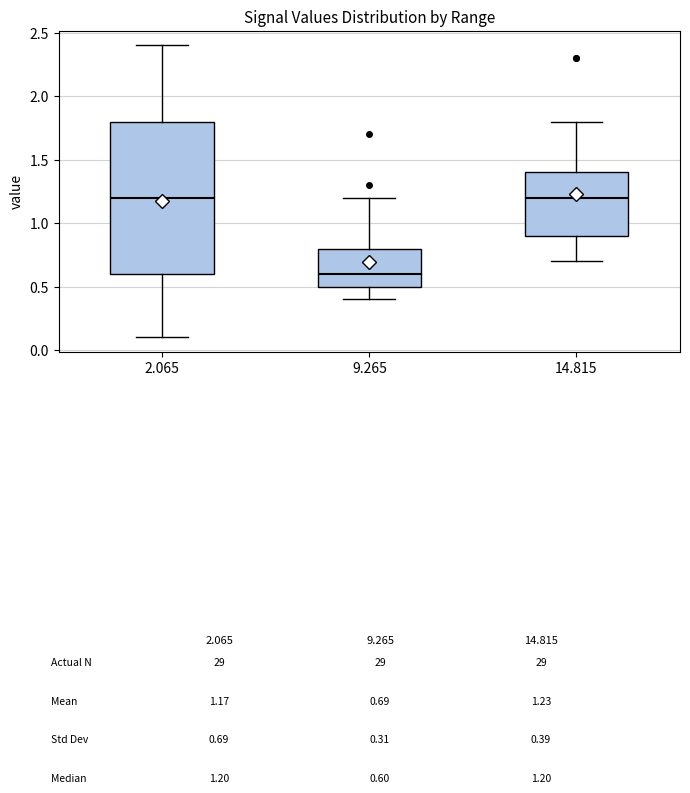

Comparing the boxes themselves (not the whiskers), which one is the tallest?

2.065